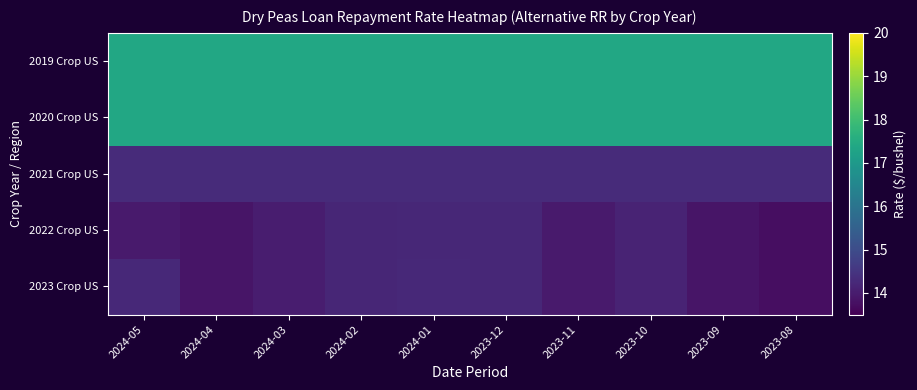

What is the total value across all series at 2024-01?

77.6